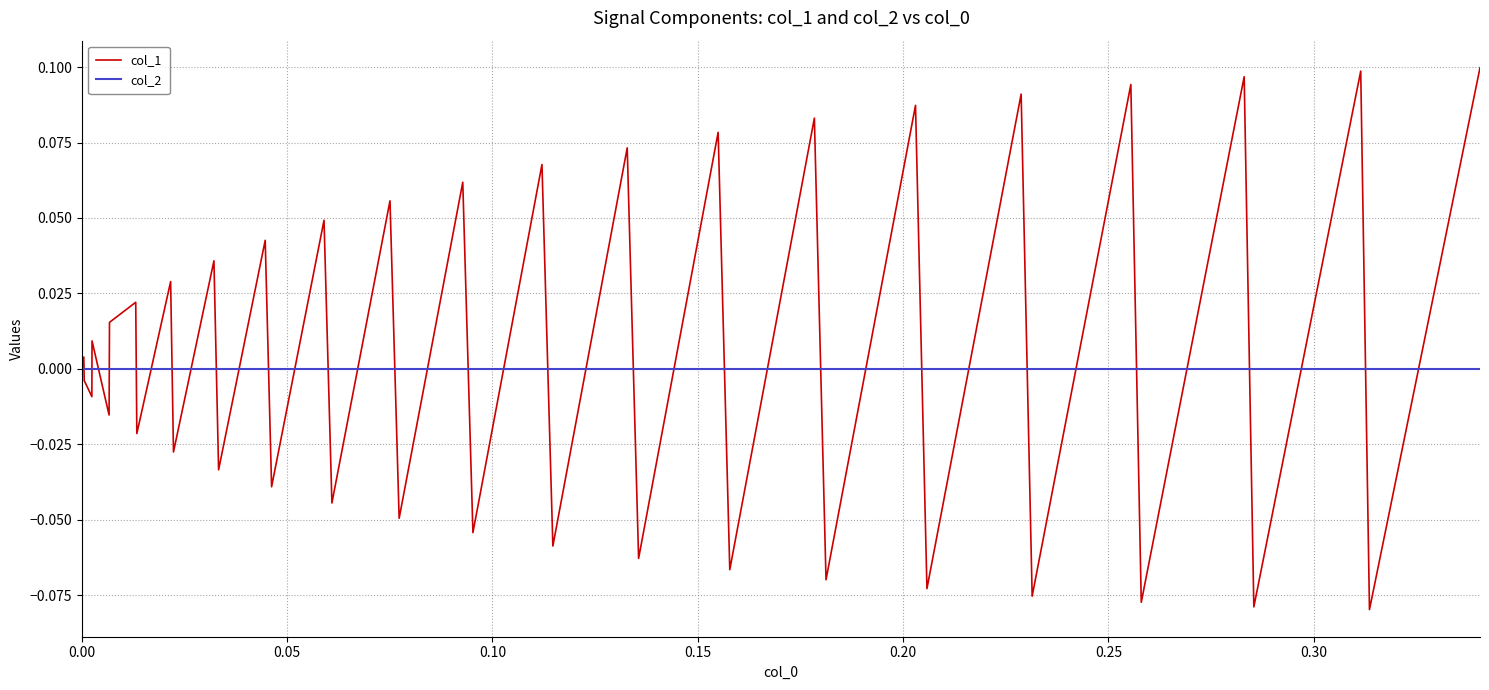

List the series in order of their peak value, lowest first.

col_2, col_1